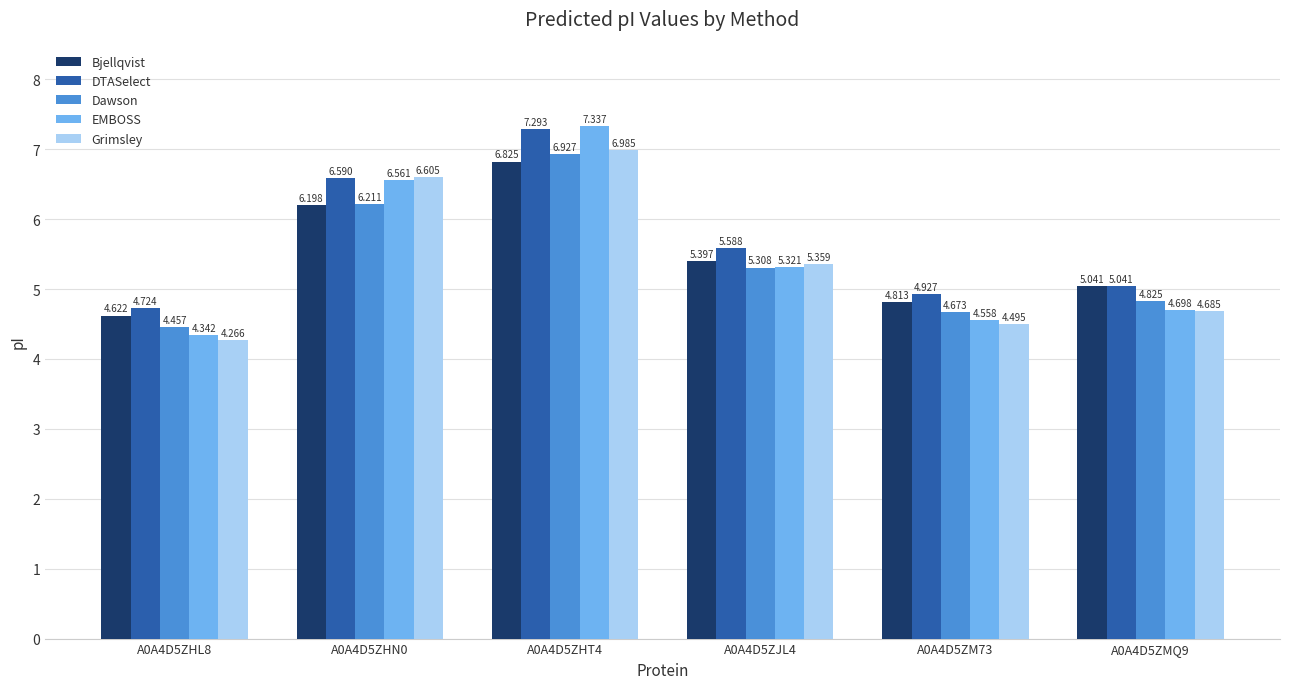

Count the number of data series in this chart.

5